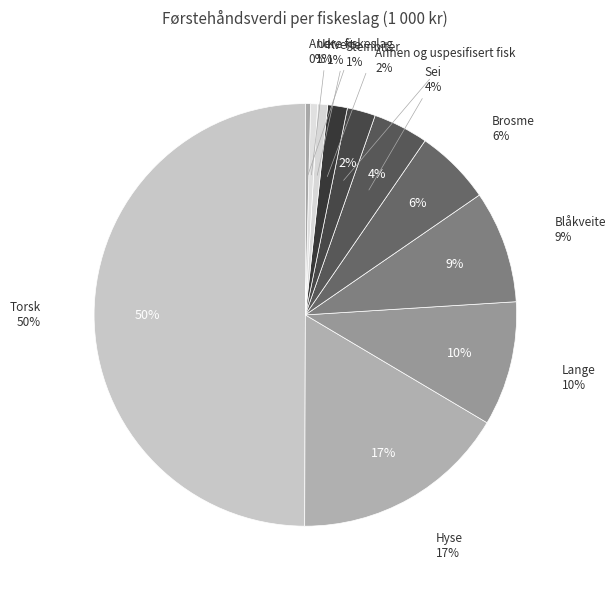

Which has a higher value, Steinbiter or Uer?

Steinbiter